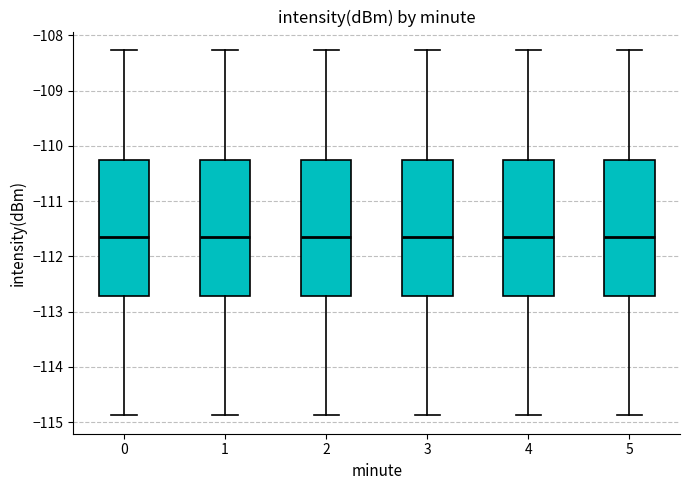

Reading left to right, transcribe this box plot: for each box, give where its median line is, the range the box spans, and where its two whiskers end, as read against the y-axis. The values are not printed on the chart, so give them approximately, as read against the axis.

0: median -111.6, box -112.7 to -110.3, whiskers -114.9 to -108.3
1: median -111.6, box -112.7 to -110.3, whiskers -114.9 to -108.3
2: median -111.6, box -112.7 to -110.3, whiskers -114.9 to -108.3
3: median -111.6, box -112.7 to -110.3, whiskers -114.9 to -108.3
4: median -111.6, box -112.7 to -110.3, whiskers -114.9 to -108.3
5: median -111.6, box -112.7 to -110.3, whiskers -114.9 to -108.3